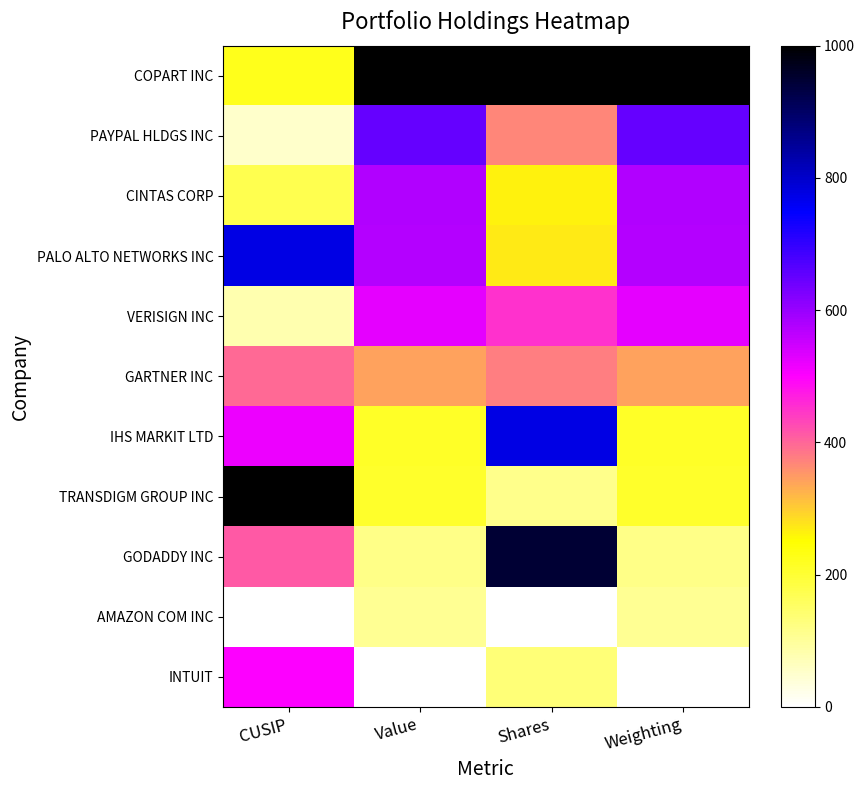

What is the total value across all series at CUSIP?

4129.0